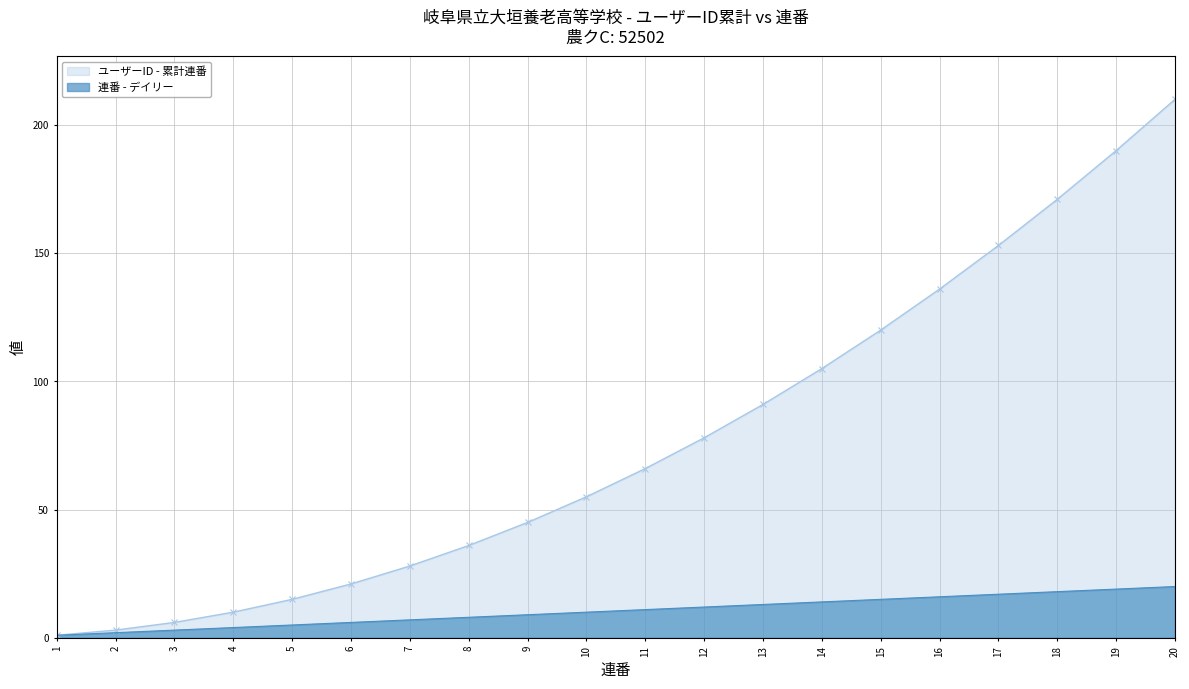

List the labels in order of value, smallest first.

1, 2, 3, 4, 5, 6, 7, 8, 9, 10, 11, 12, 13, 14, 15, 16, 17, 18, 19, 20